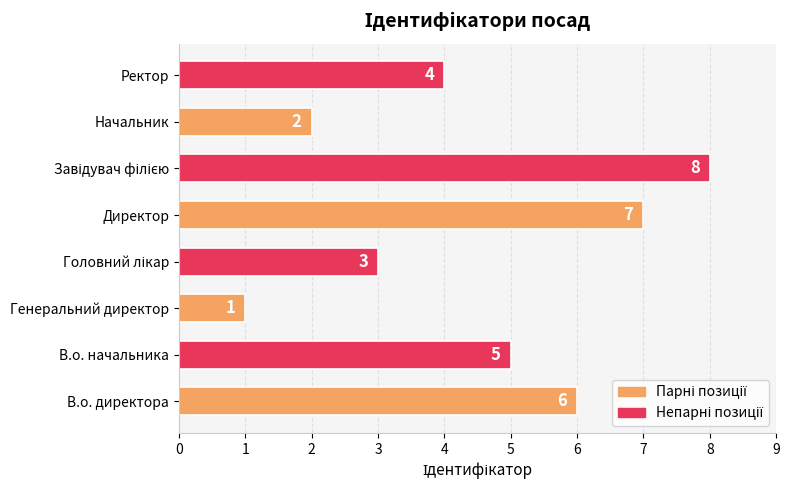

How many categories are shown in the chart?

8